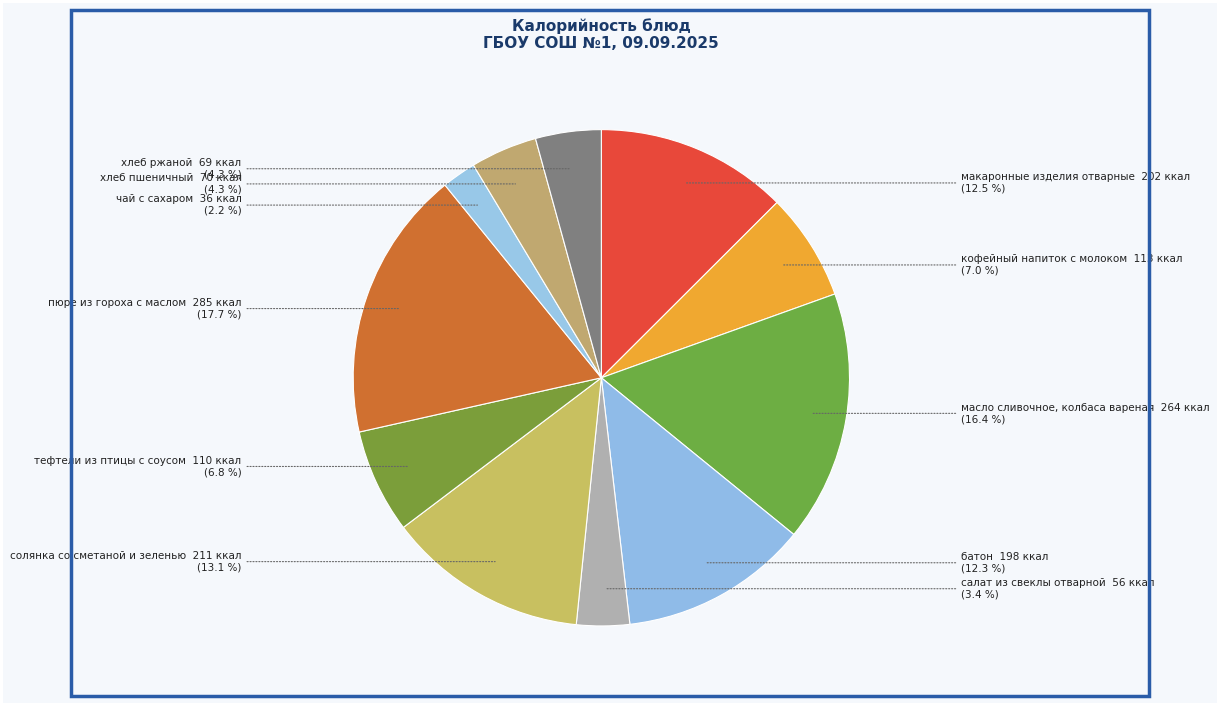

Does any single category account for the majority?

No